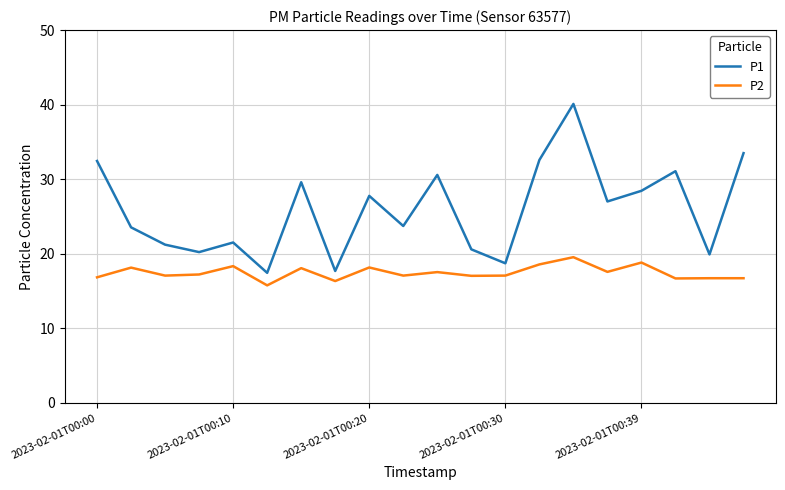

List the series in order of their overall mean, lowest first.

P2, P1